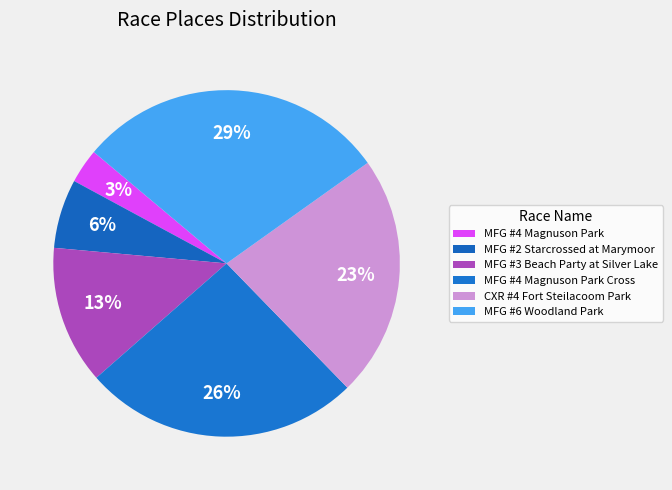

How many slices are in this pie chart?

6